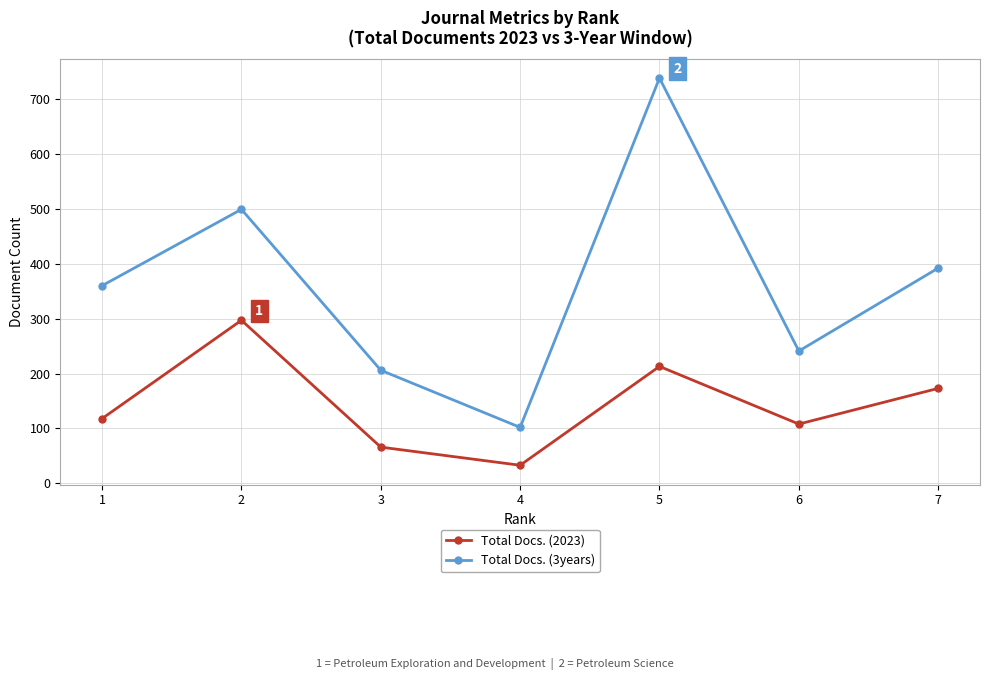

What is the spread (max minus min) of values at 3?

140